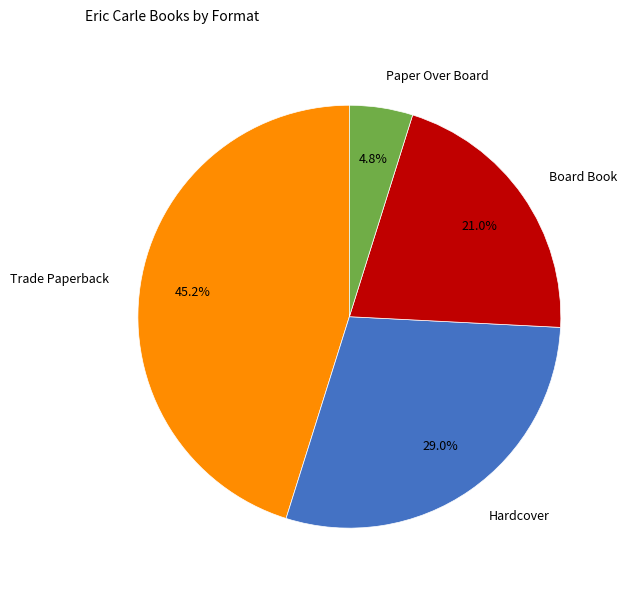

To the nearest percent, what is the combined percentage of Paper Over Board and Board Book?

26%